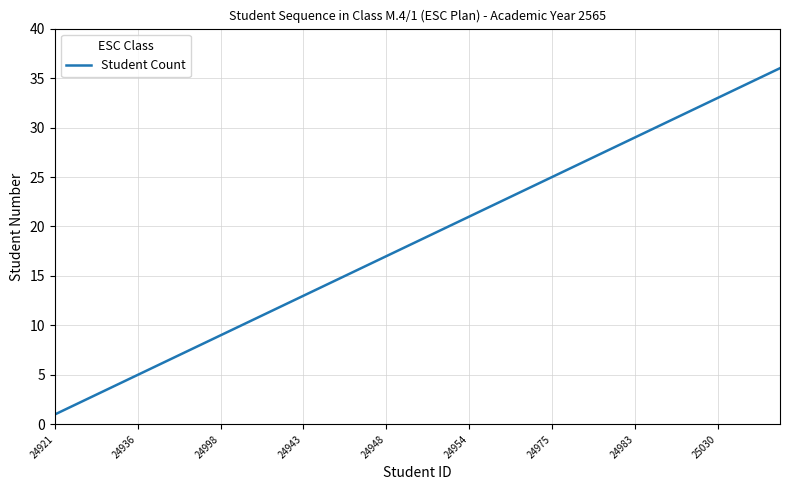

What is the maximum value shown in the chart?

36